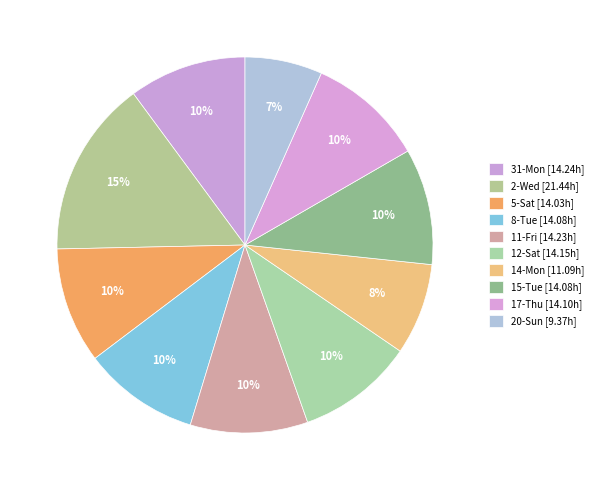

Which category has the biggest portion of the pie?

2-Wed